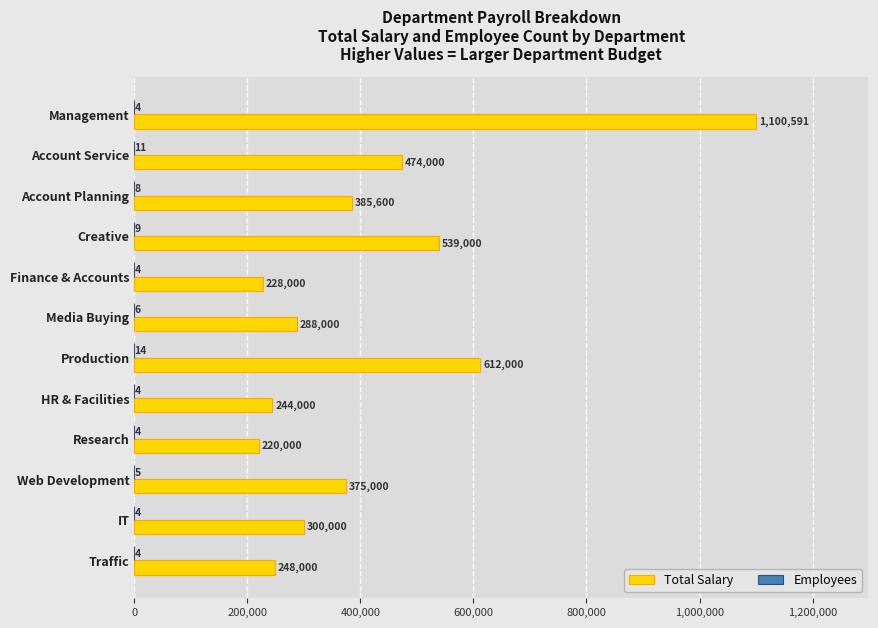

What is the sum of all Total Salary values?

5014191